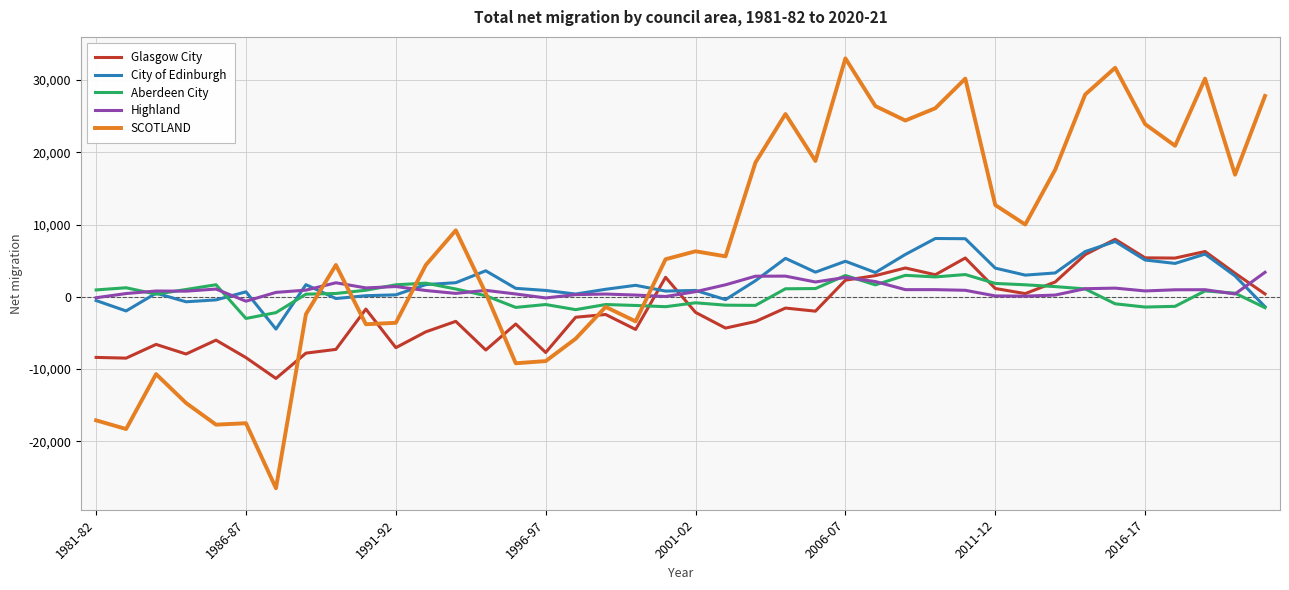

True or false: SCOTLAND and Glasgow City cross at least once.

True